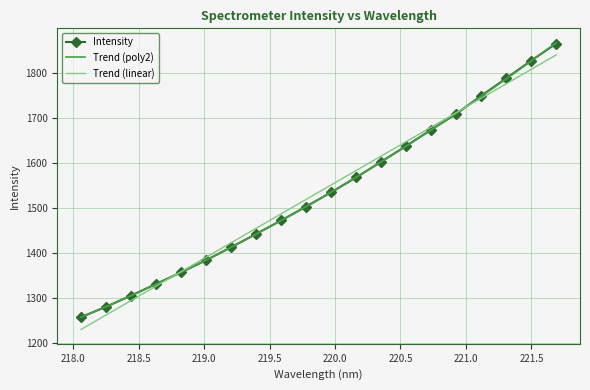

Approximately how many times larger is the value at 219.589 compared to 218.0596?

1.2